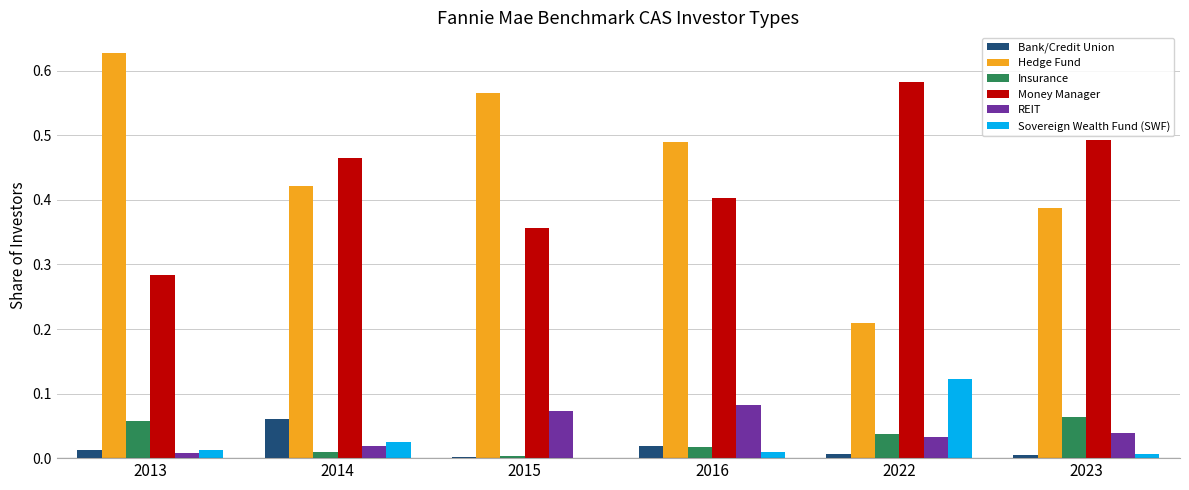

What is the sum of all Hedge Fund values?

2.7